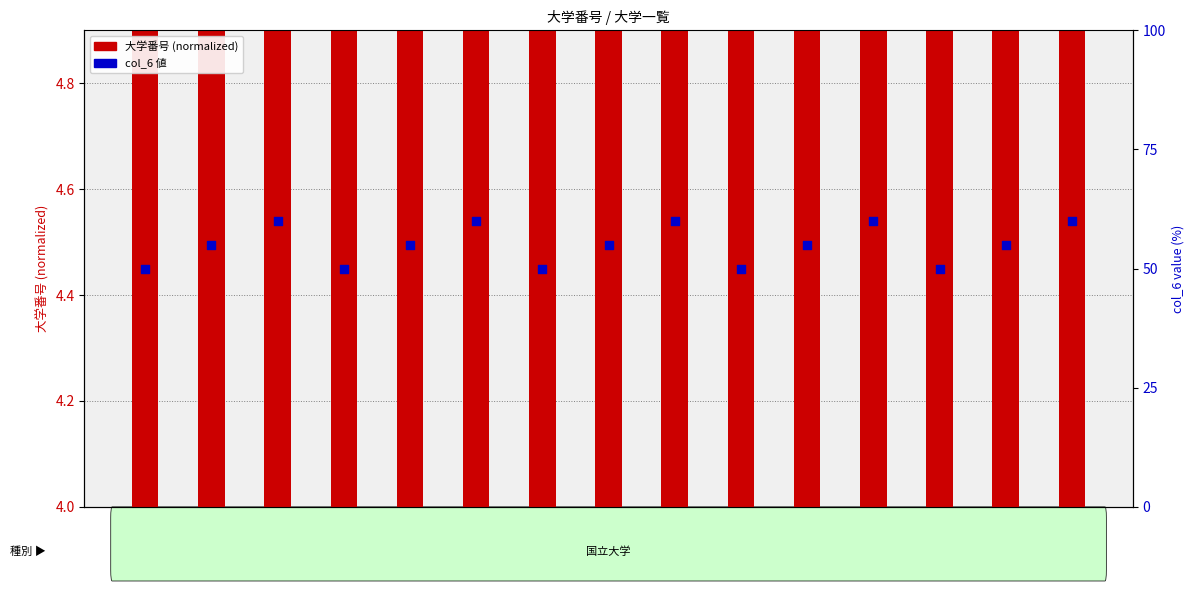

What are all the series names shown in the legend?

大学番号 (normalized), col_6 値